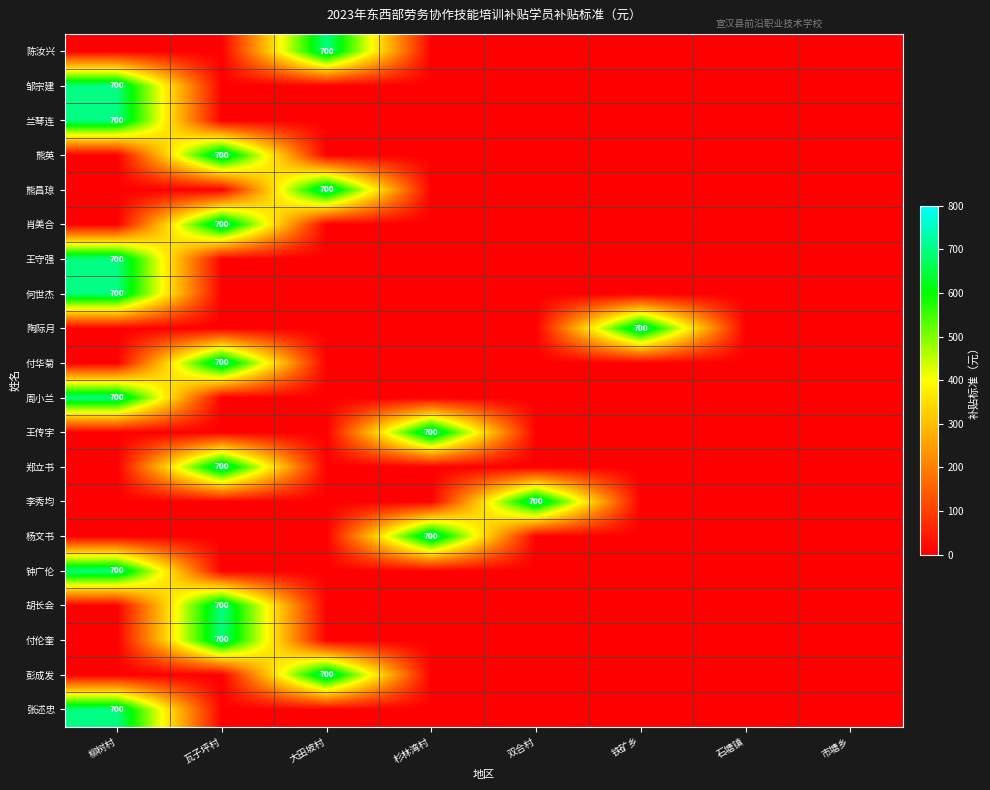

The 兰琴连 series shows 940 at 柳树村. True or false?

False